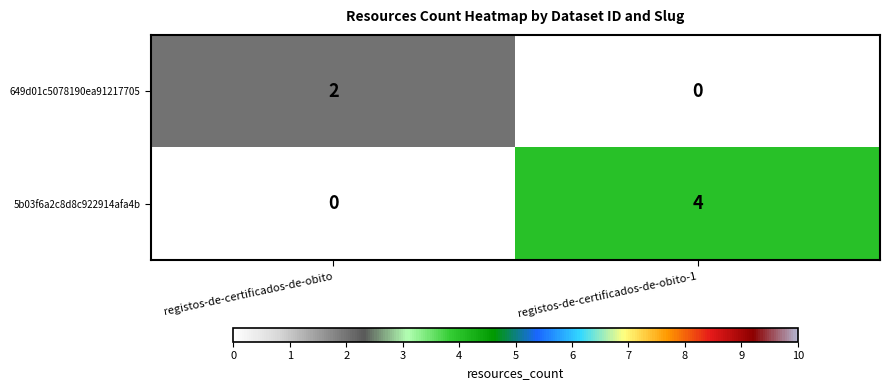

Which category has the highest value across all series?

registos-de-certificados-de-obito-1